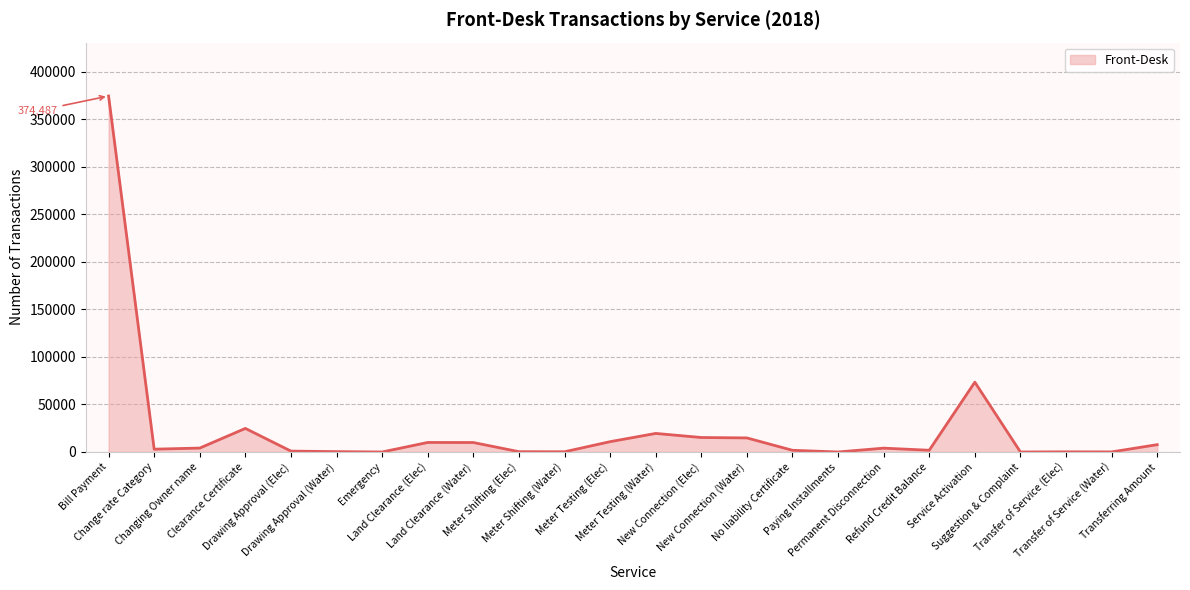

Does the chart display data point markers on the line(s)?

No